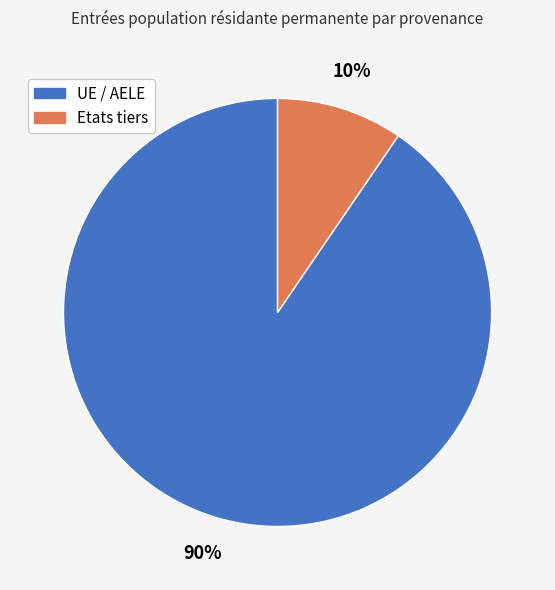

Which category accounts for the majority?

UE / AELE